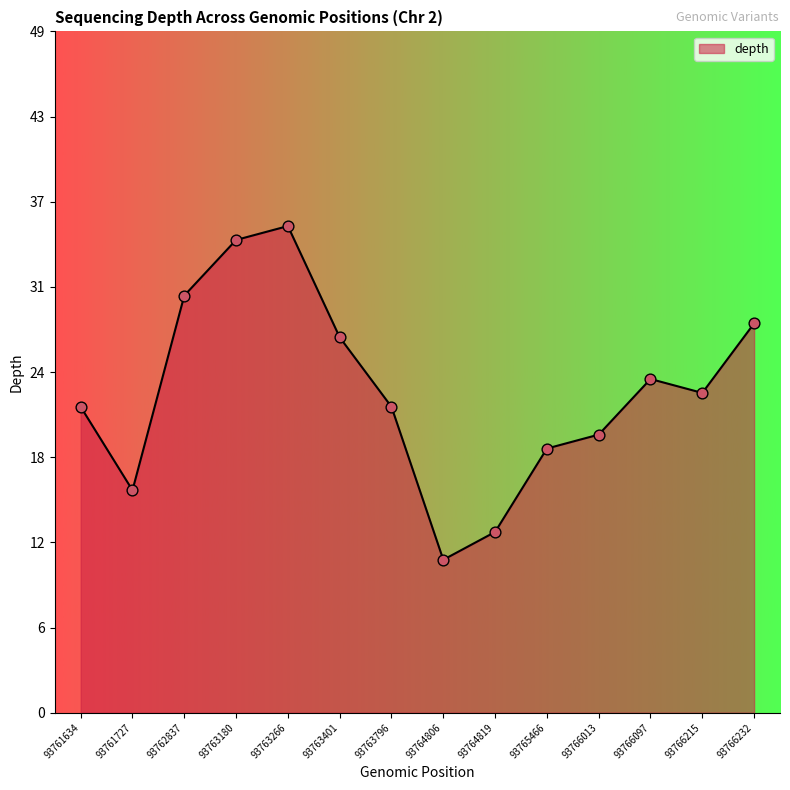

Between 93764819 and 93766232, which is larger?

93766232